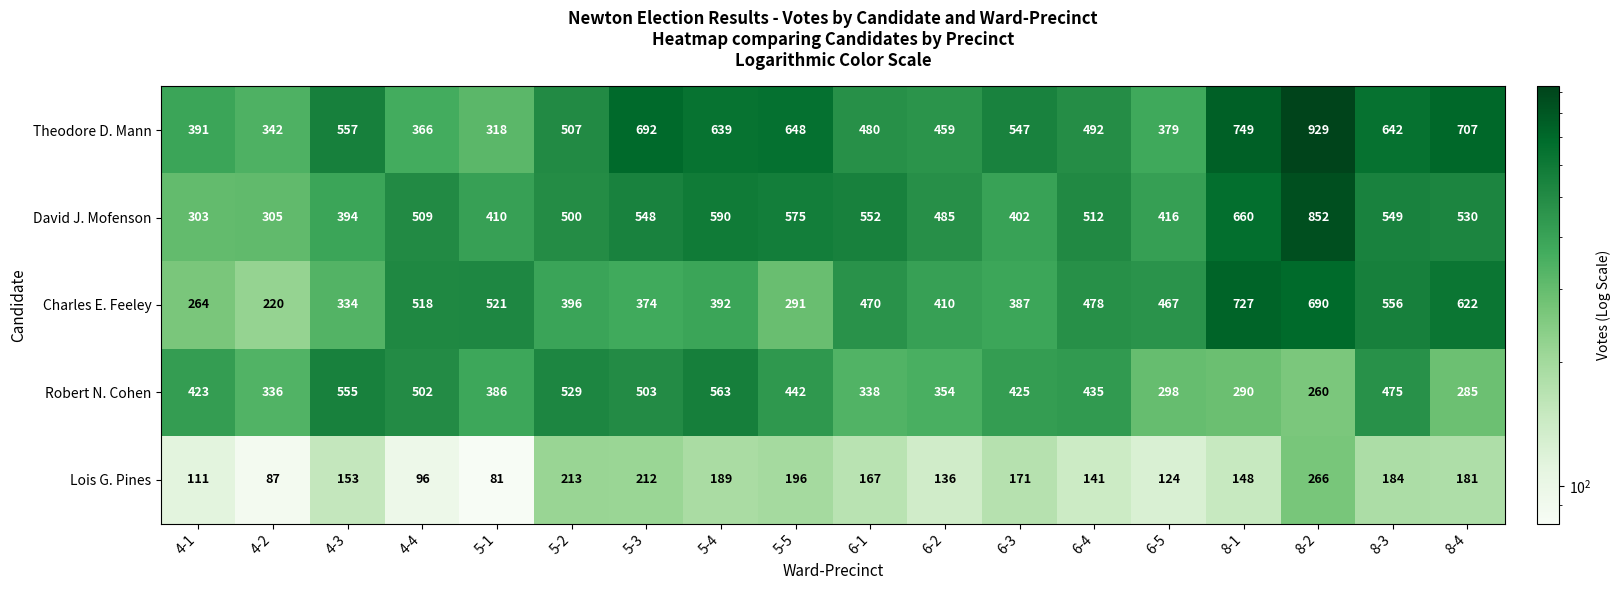

How many series are shown in this chart?

5